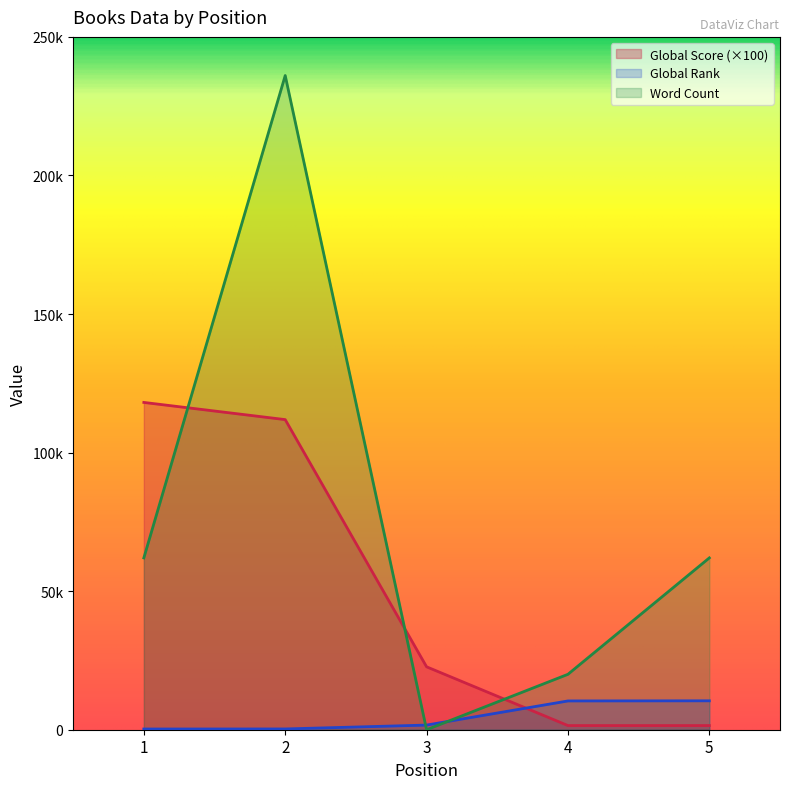

At which category does the chart reach its peak across all series?

2